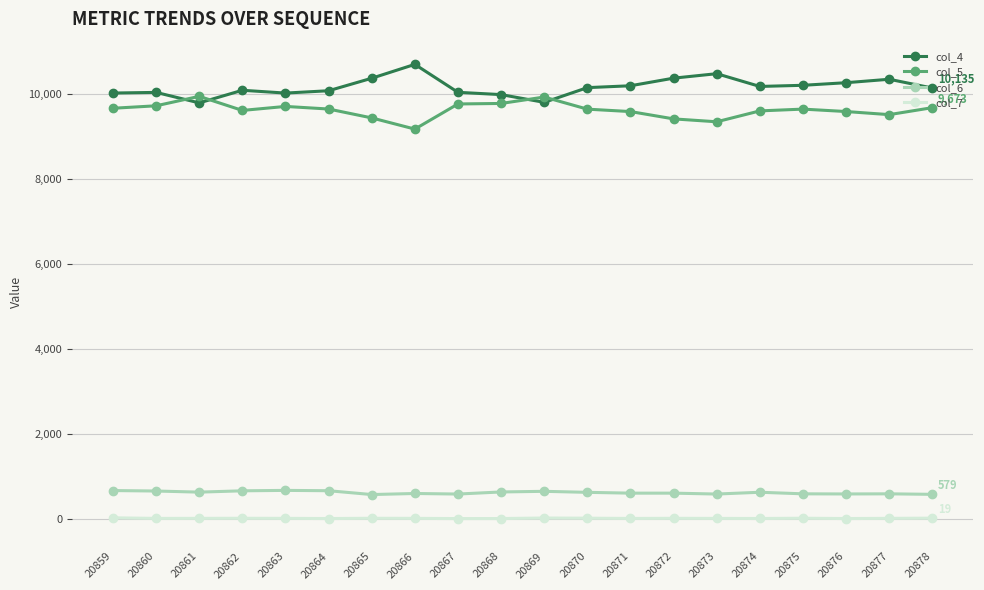

True or false: col_4 has a value of 4411 at 20876.

False